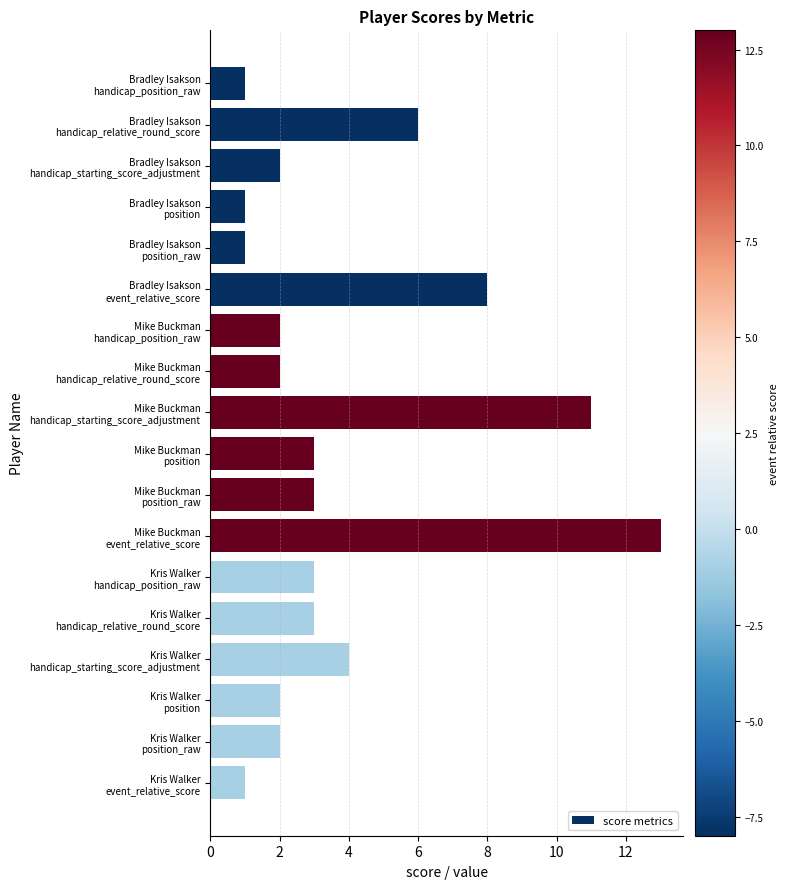

Reading top to bottom, transcribe all the data shown in this chart.

1	6	2	1	1	8	2	2	11	3	3	13	3	3	4	2	2	1